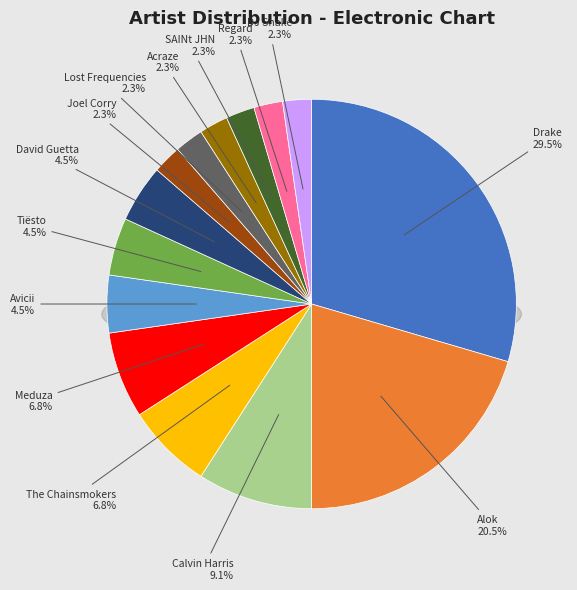

Is there any slice that represents more than half of the pie?

No